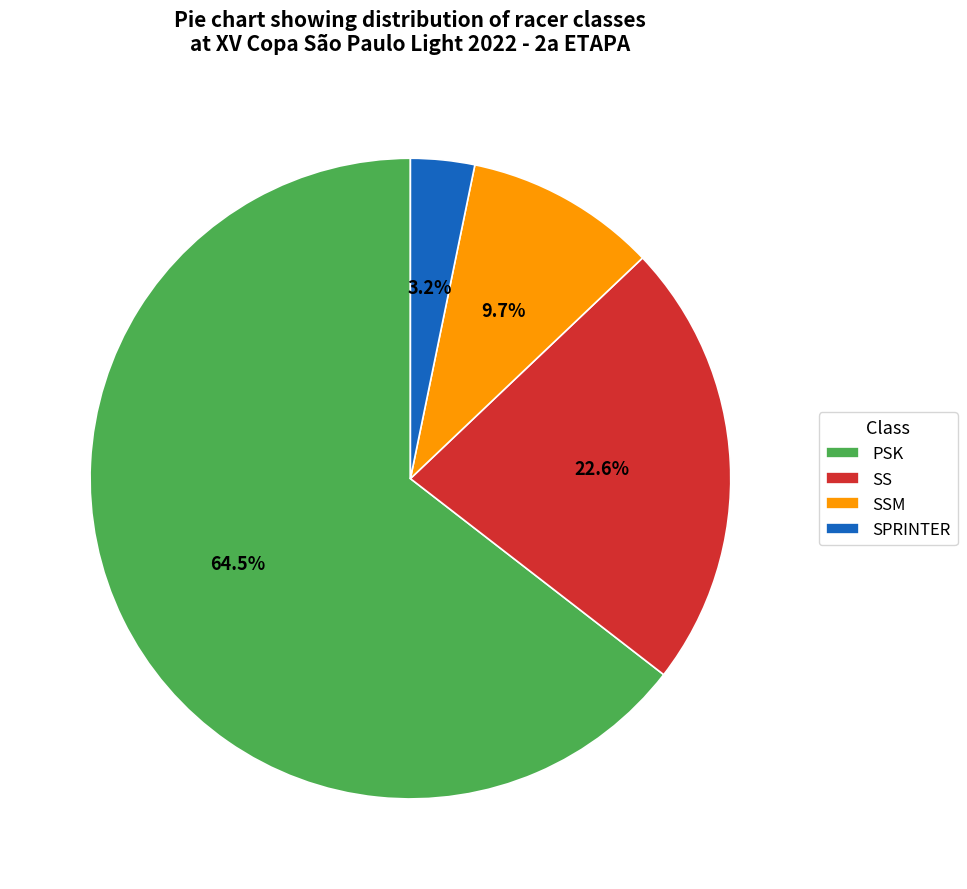

Which category has the biggest portion of the pie?

PSK